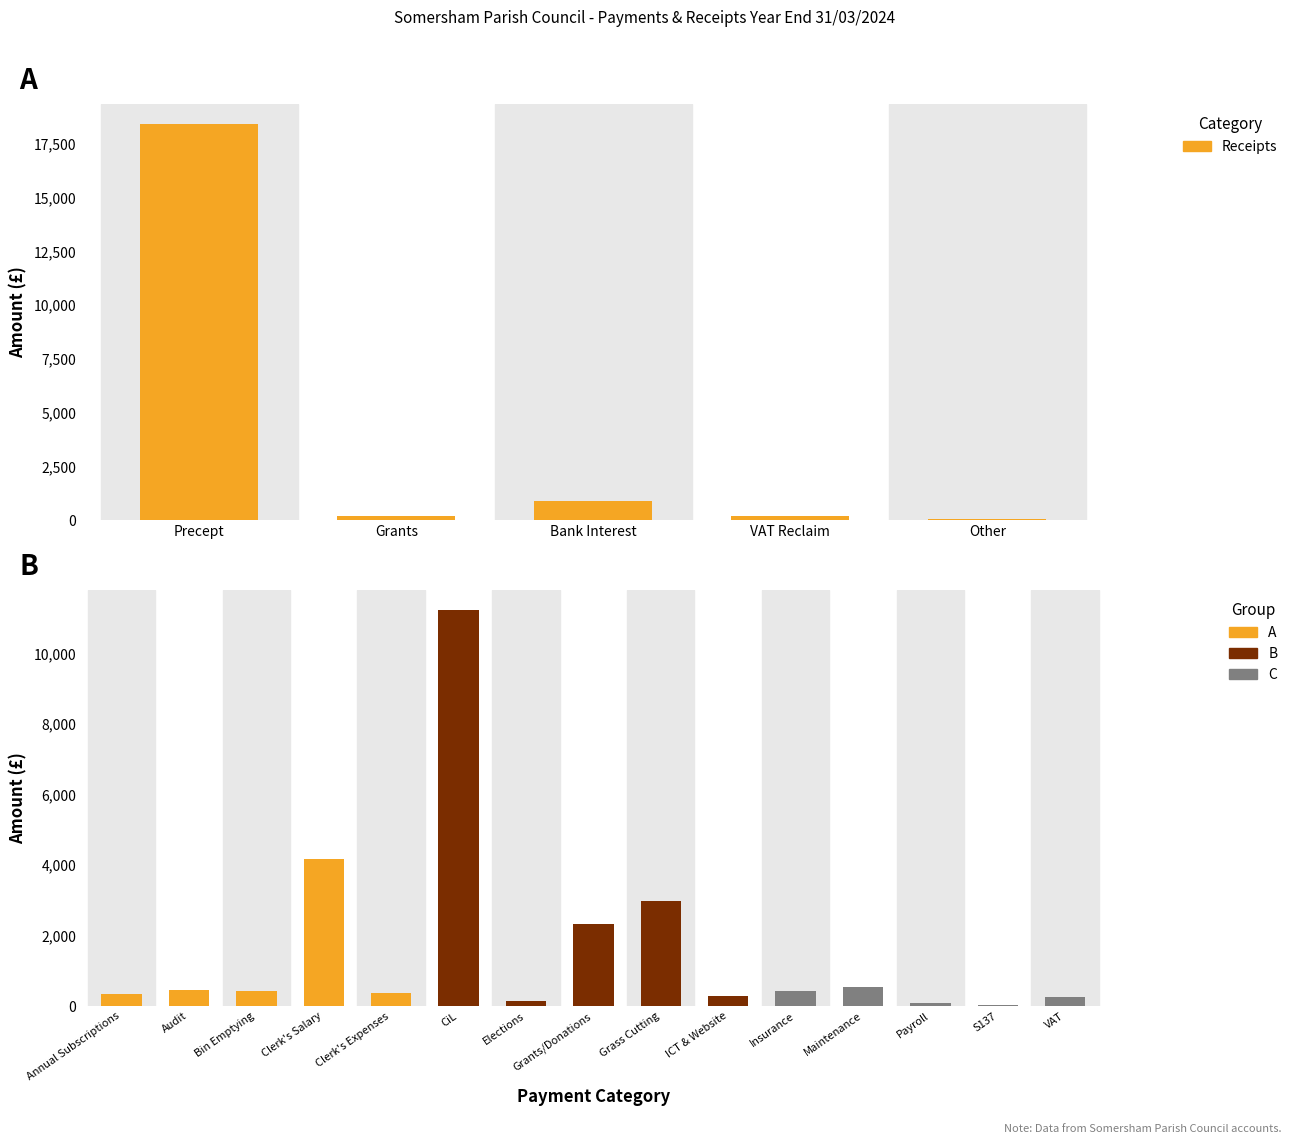

List the labels in order of value, smallest first.

Other, VAT Reclaim, Grants, Bank Interest, Precept